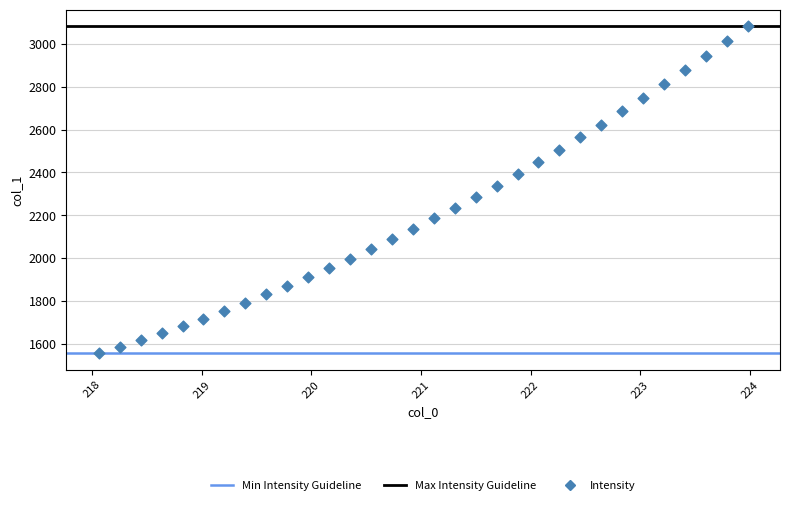

What is the range of X values (max minus min)?

5.9